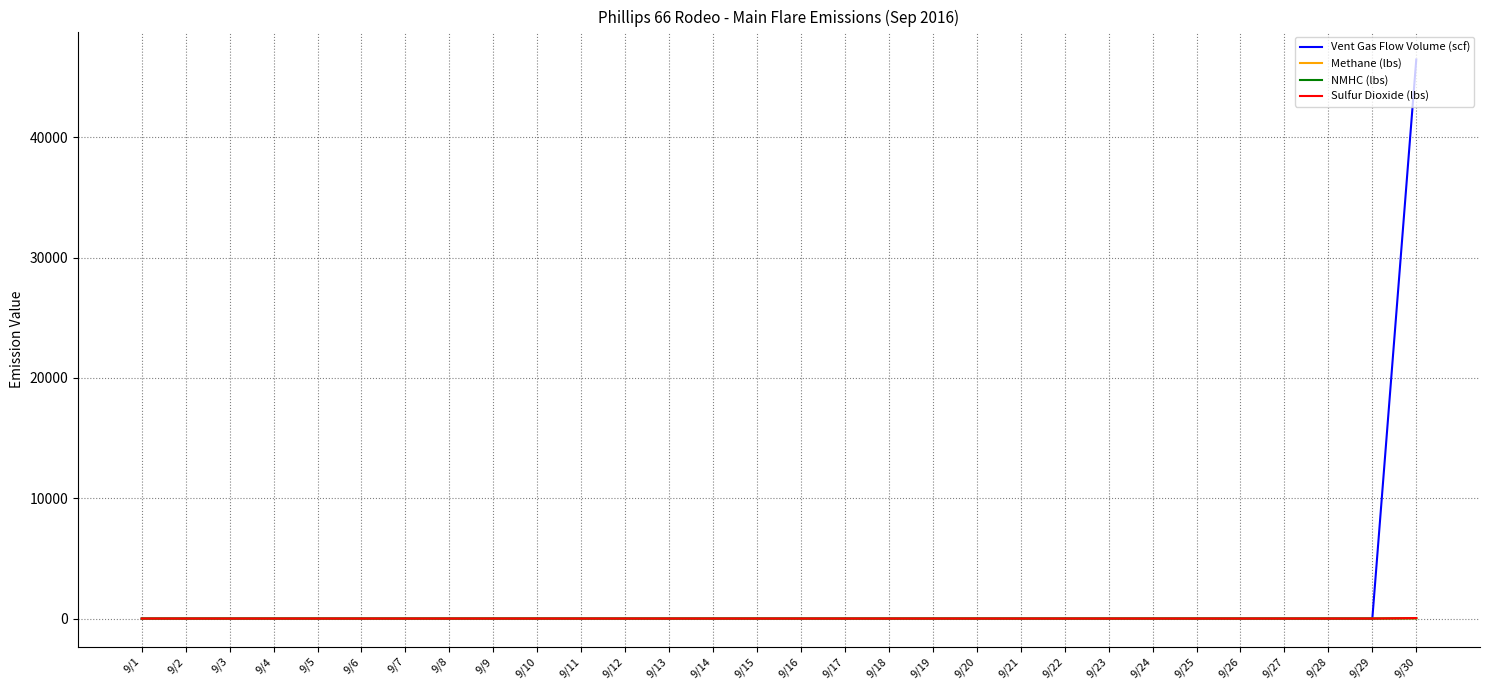

At which category is the sum across all series the highest?

9/30